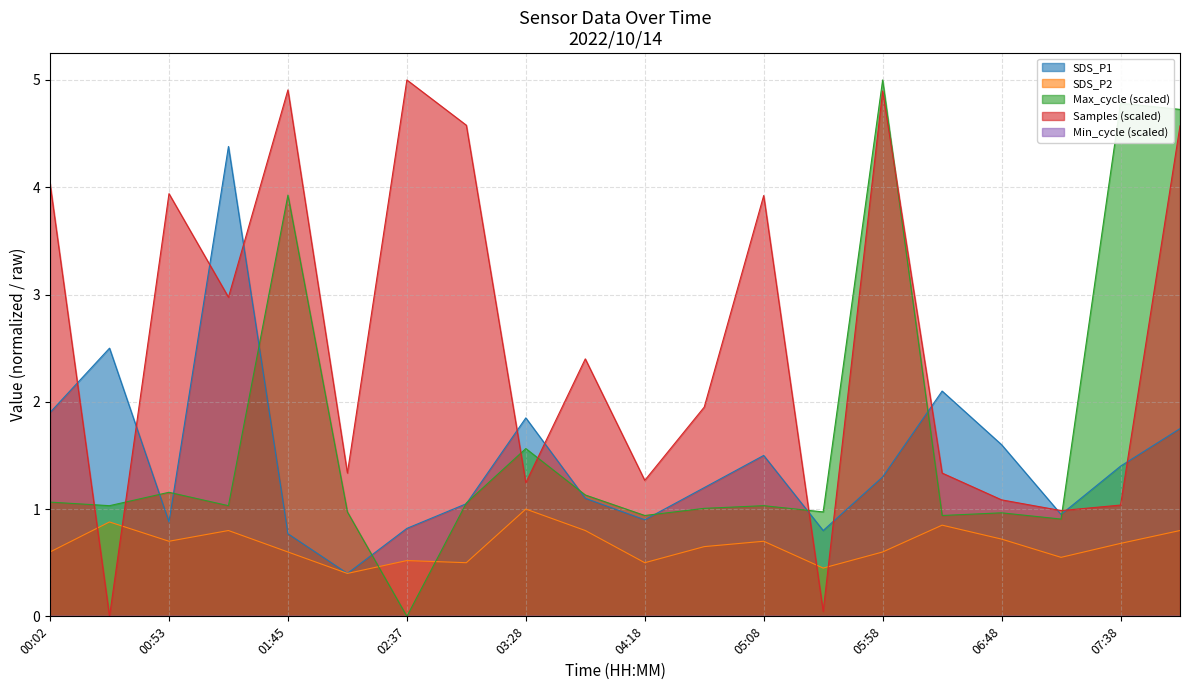

Count the number of categories in the chart.

20